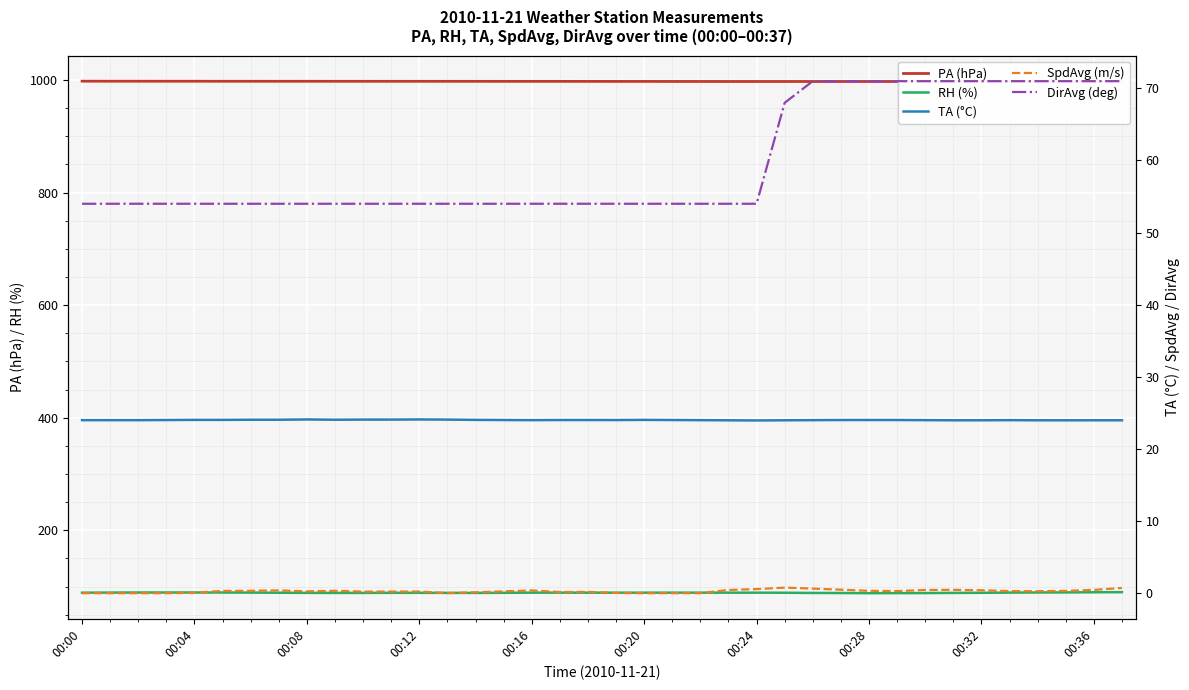

What is the highest value of the RH (%) series?

90.0